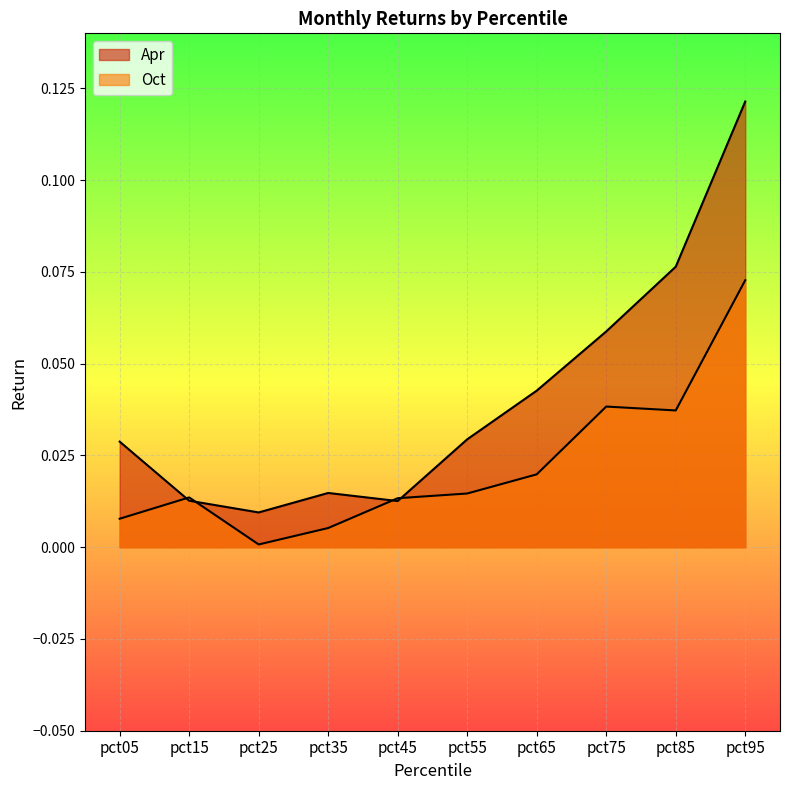

What is the approximate value of Apr at pct75?

0.1